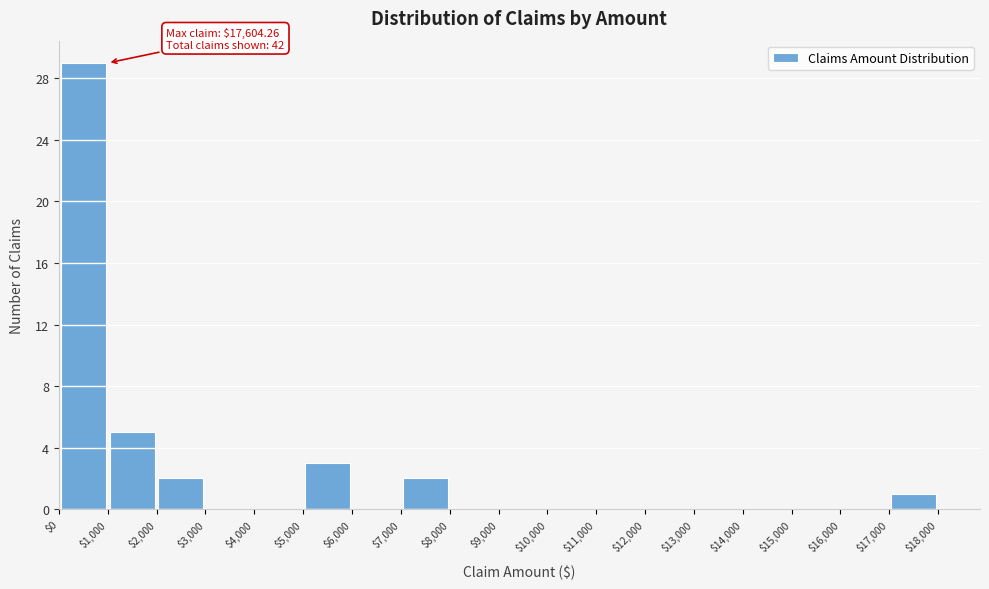

Which range on the x-axis has the tallest bar?

$0 to $1,000